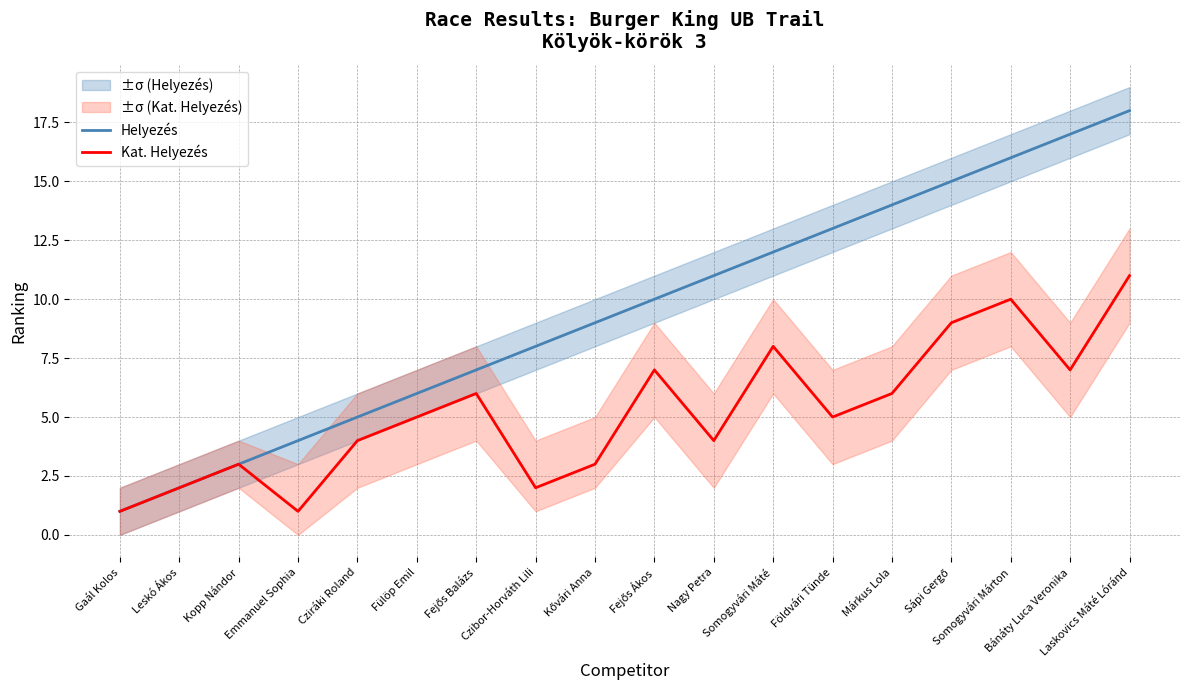

True or false: Kat. Helyezés and Helyezés intersect in this chart.

False